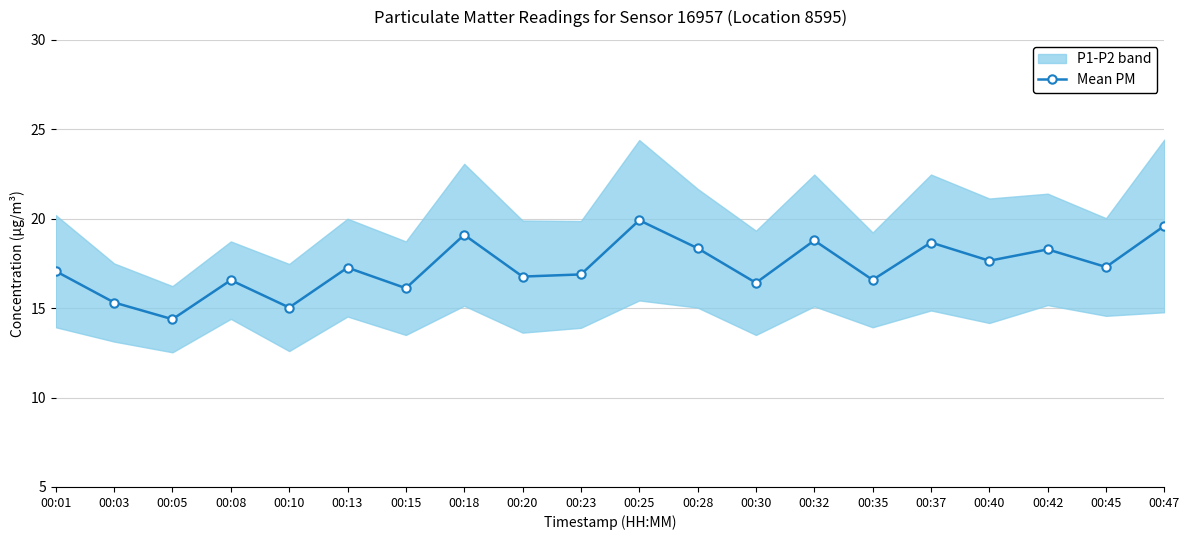

At which category does the chart reach its peak across all series?

00:25